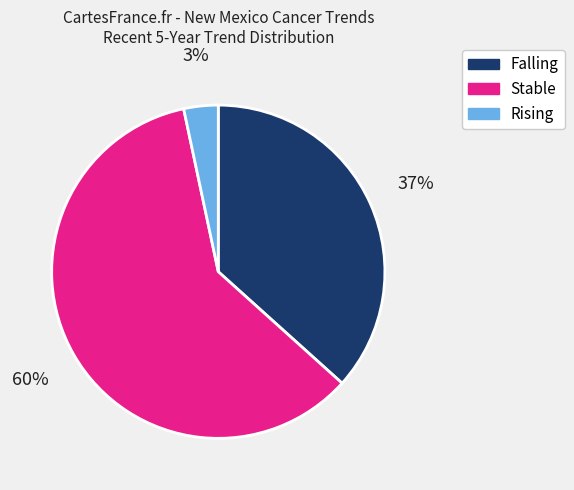

Is there any slice that represents more than half of the pie?

Yes